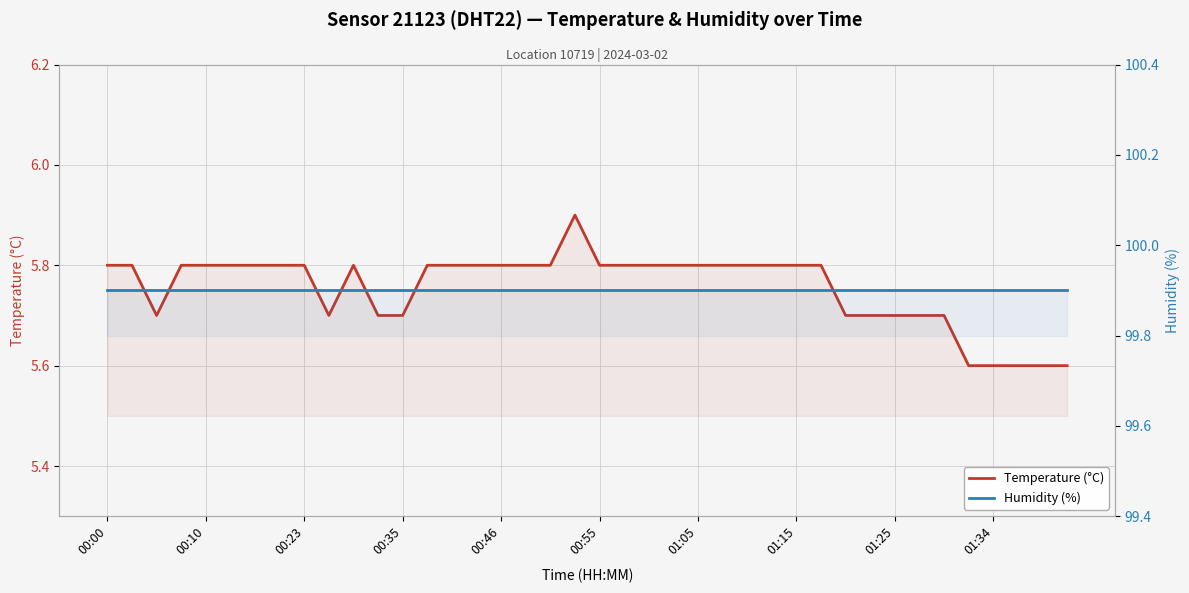

What is the sum of all Temperature (°C) values?

230.2